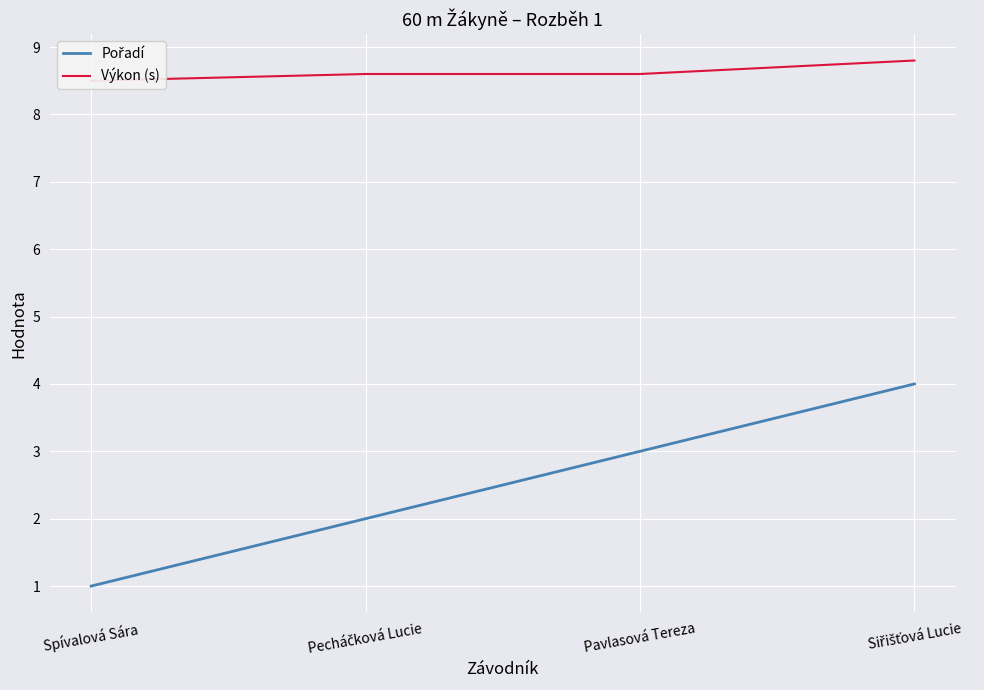

Between Spívalová Sára and Siřišťová Lucie, which is larger?

Siřišťová Lucie